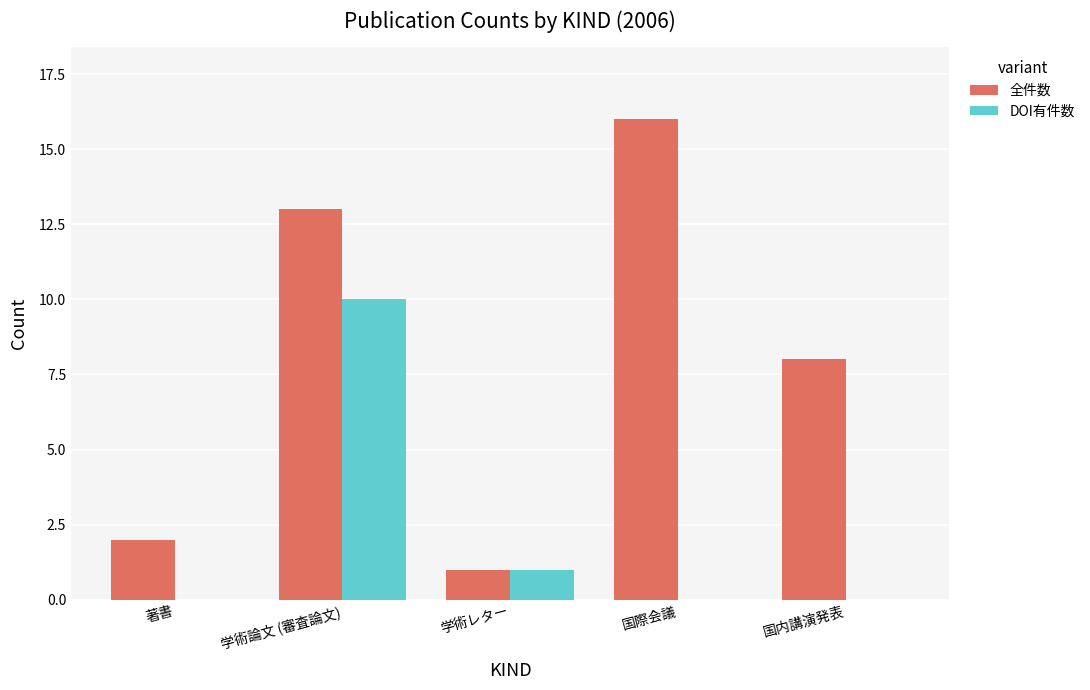

Reading left to right, extract all data points from this chart.

全件数: 著書=2	学術論文 (審査論文)=13	学術レター=1	国際会議=16	国内講演発表=8
DOI有件数: 著書=0	学術論文 (審査論文)=10	学術レター=1	国際会議=0	国内講演発表=0